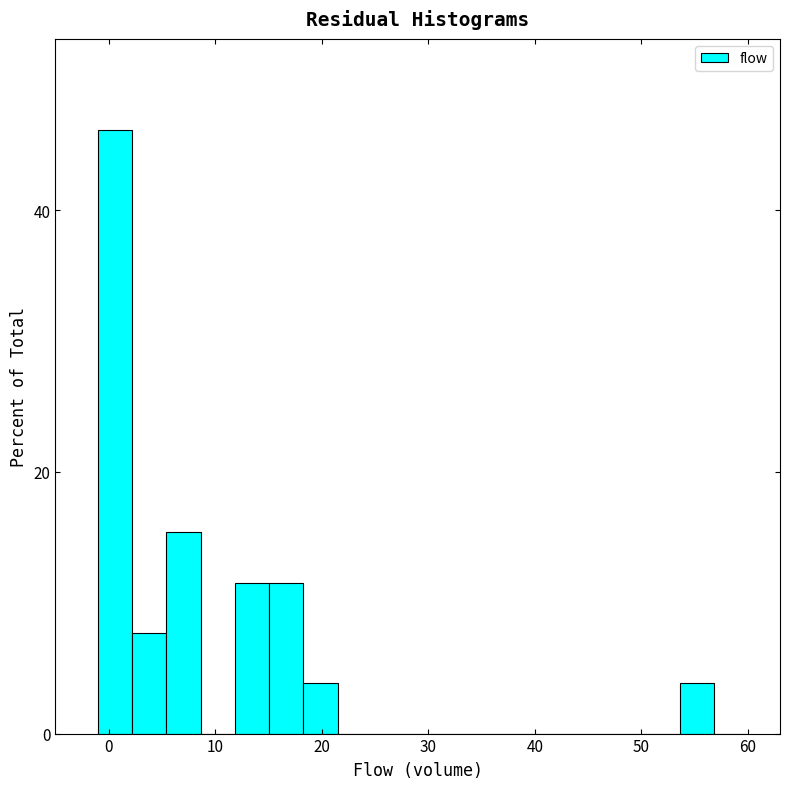

Read against the x-axis, roughly where is the centre of the tallest bar?

1